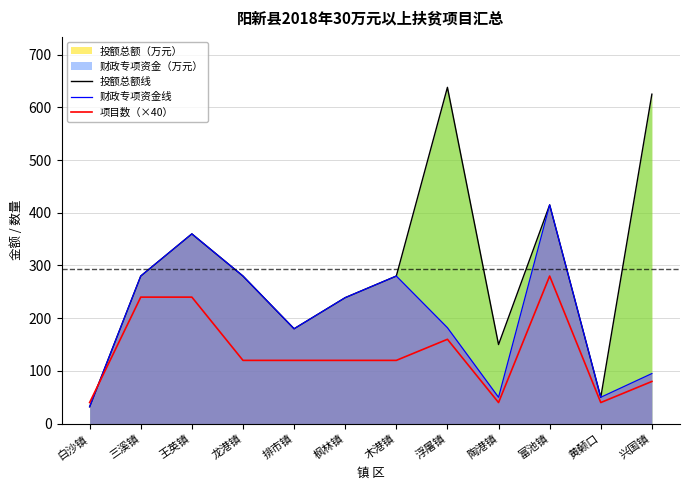

Which series has the widest spread of values?

投额总额线